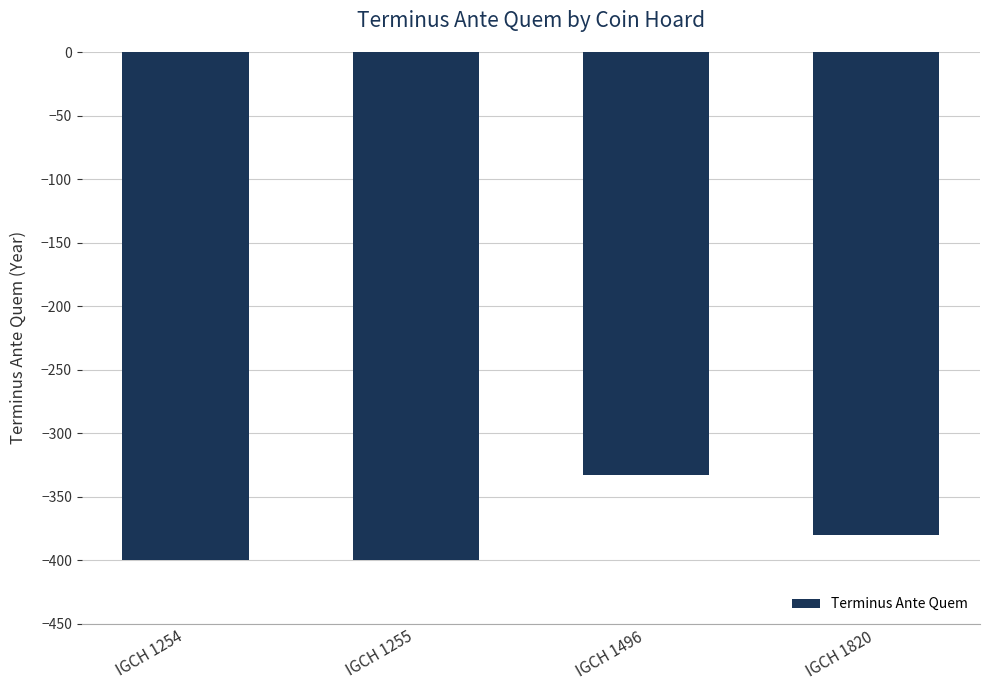

Count the values in the range -400 to -333.

4